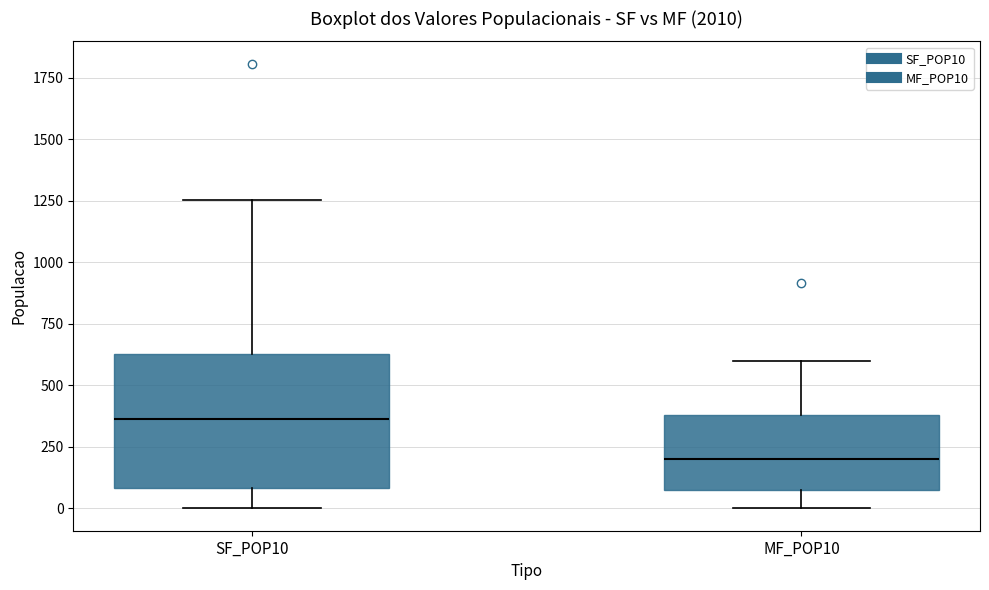

Which box's median line is the lowest?

MF_POP10